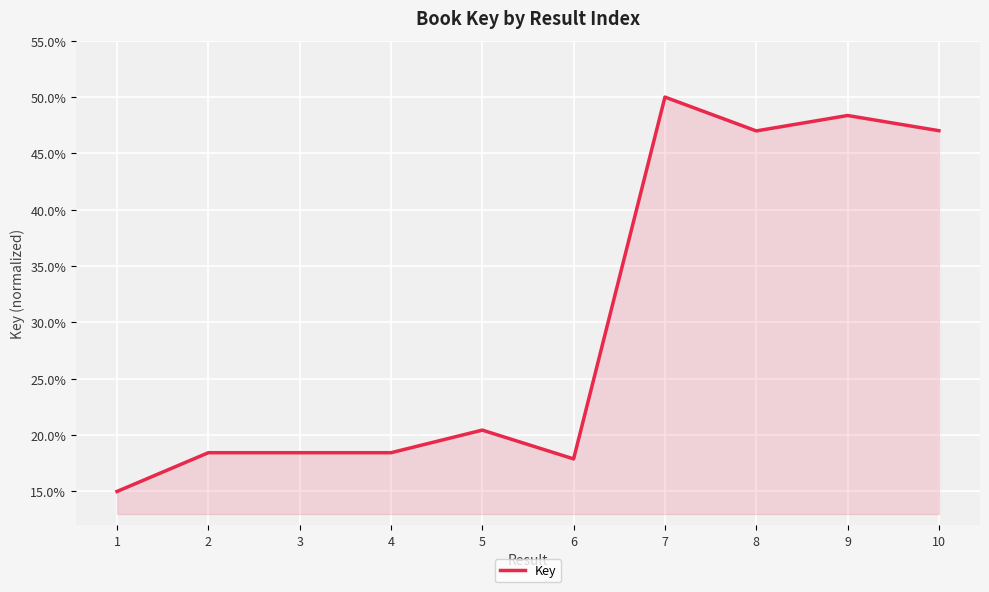

Reading left to right, what are all the values shown in this chart?

15.0	18.4	18.4	18.4	20.4	17.9	50.0	47.0	48.4	47.0